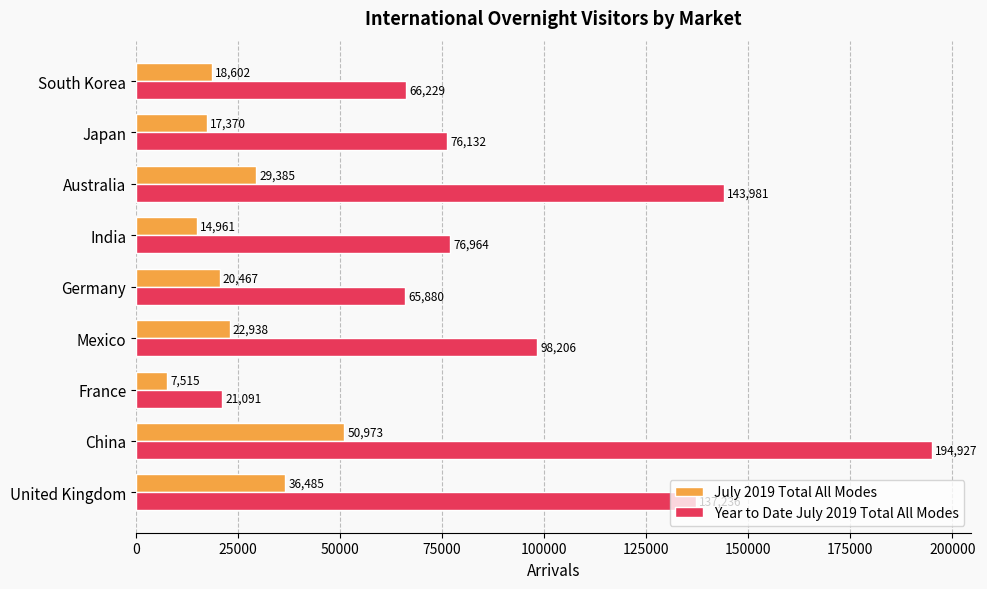

What is the sum of all Year to Date July 2019 Total All Modes values?

880646